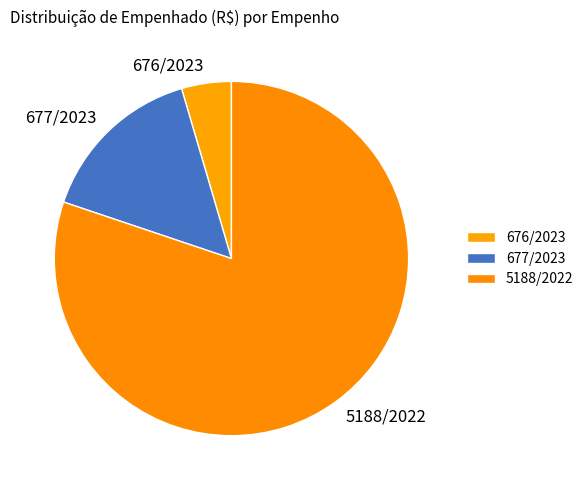

How many slices are in this pie chart?

3